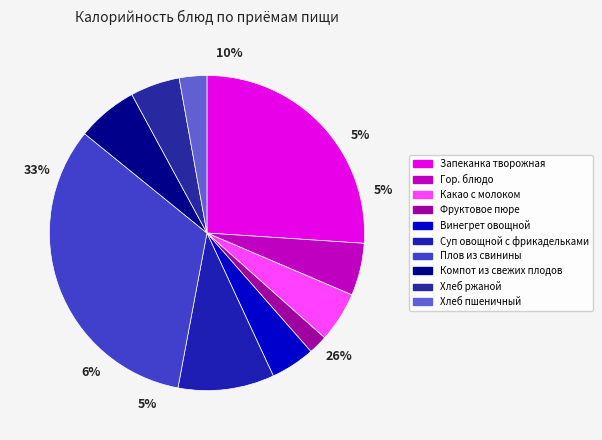

Is there a majority slice in this chart?

No